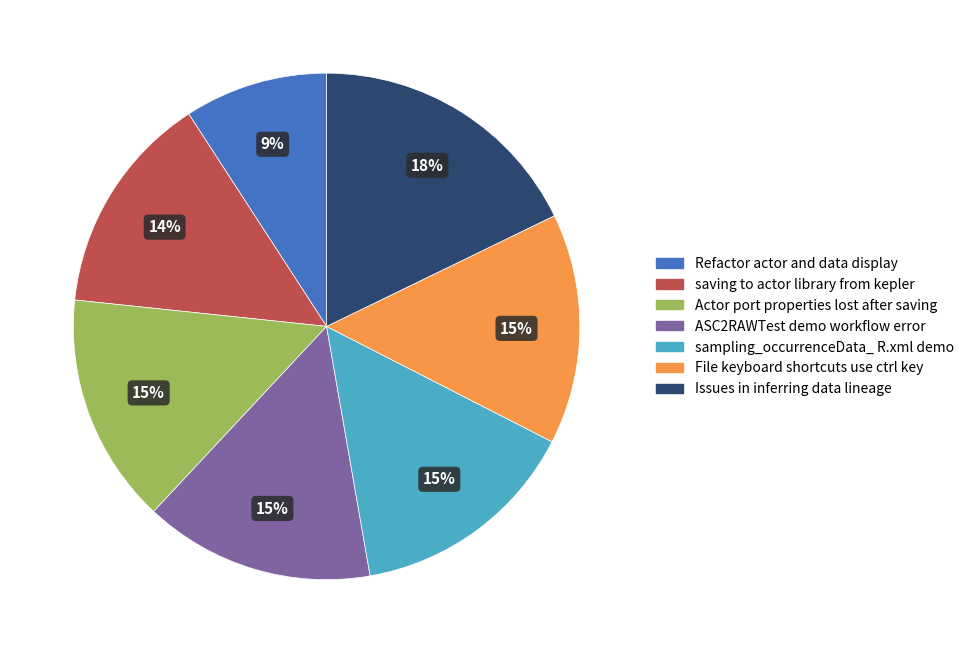

To the nearest percent, what is the difference between the Issues in inferring data lineage and saving to actor library from kepler slice percentages?

4%